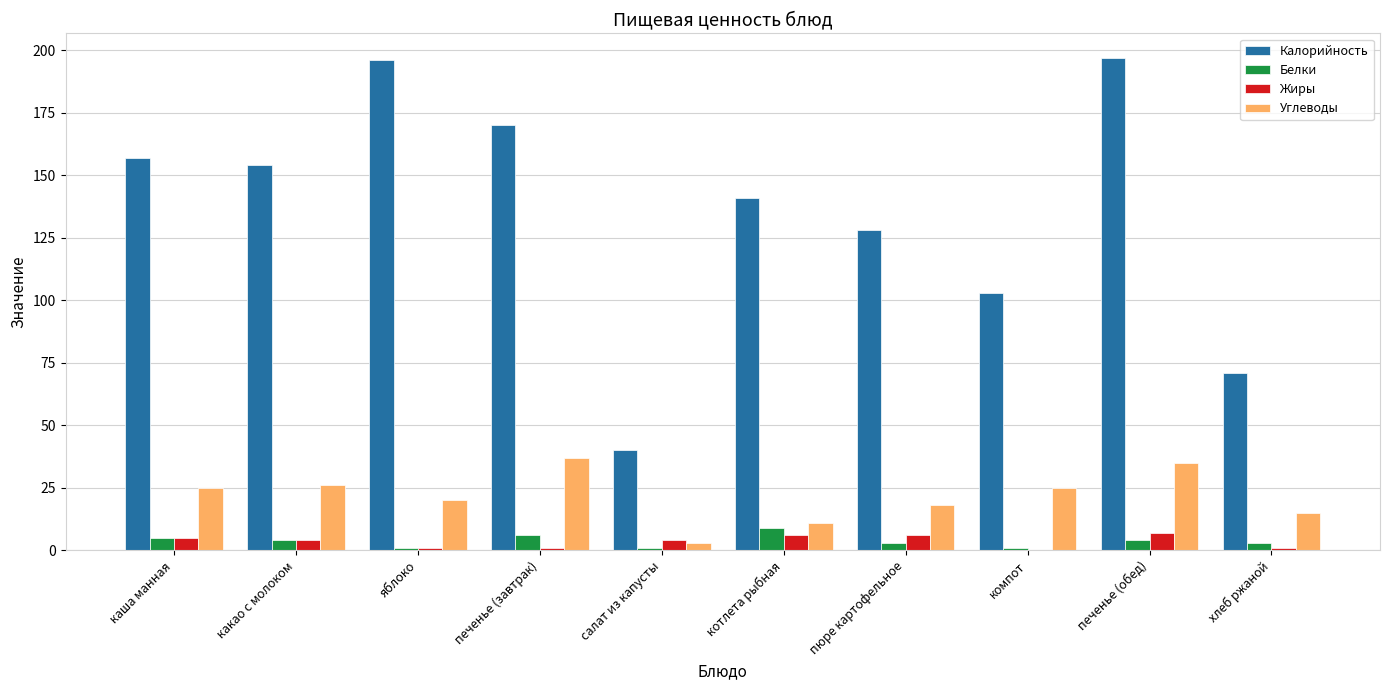

What is the average value of the Белки series?

4